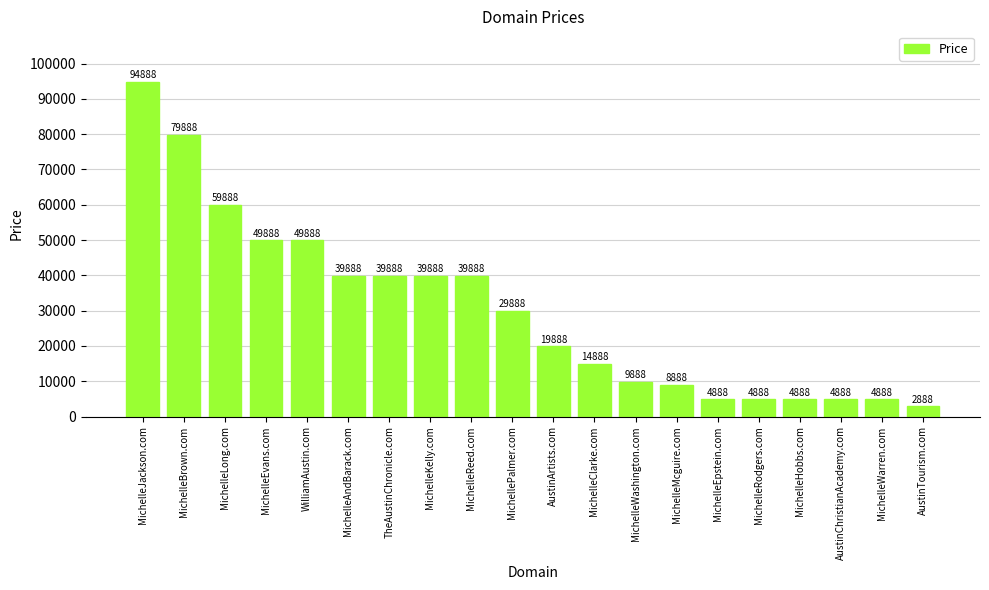

What is the value of the 1st bar from the left?

94888